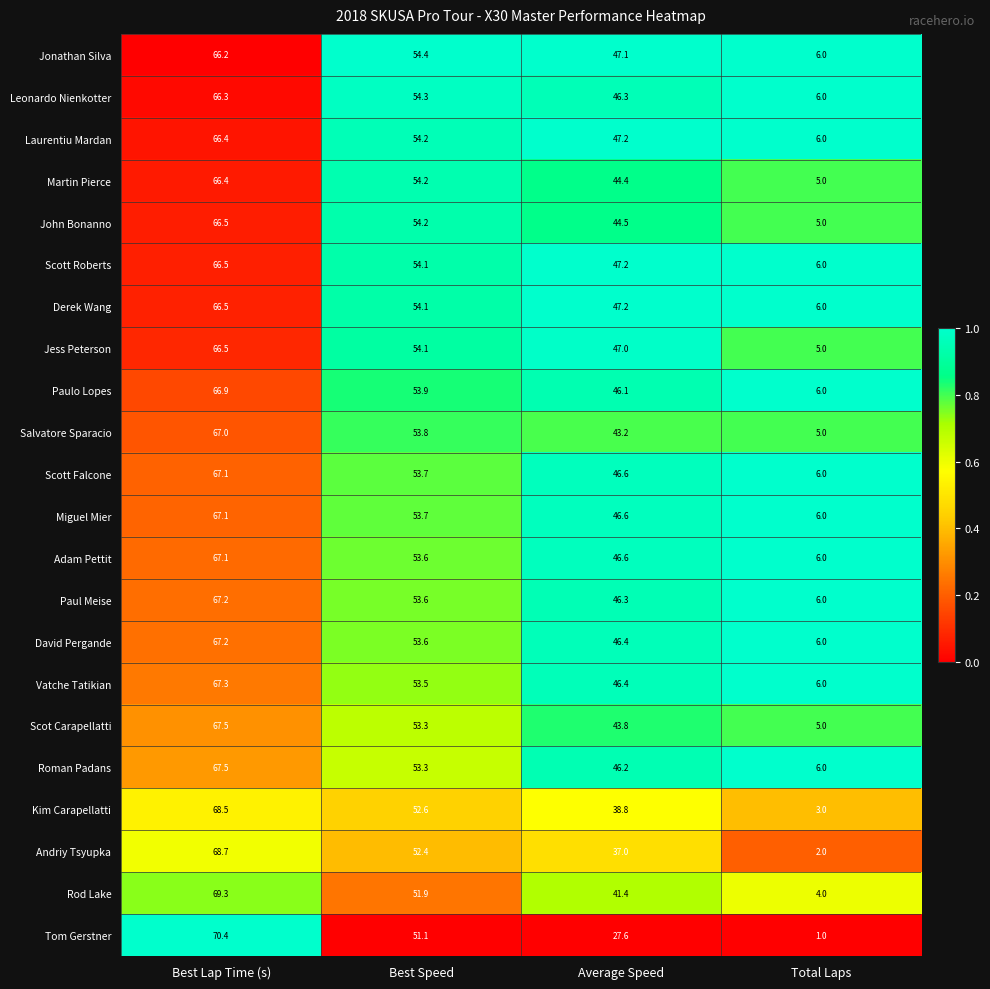

At which category is the sum across all series the highest?

Best Lap Time (s)